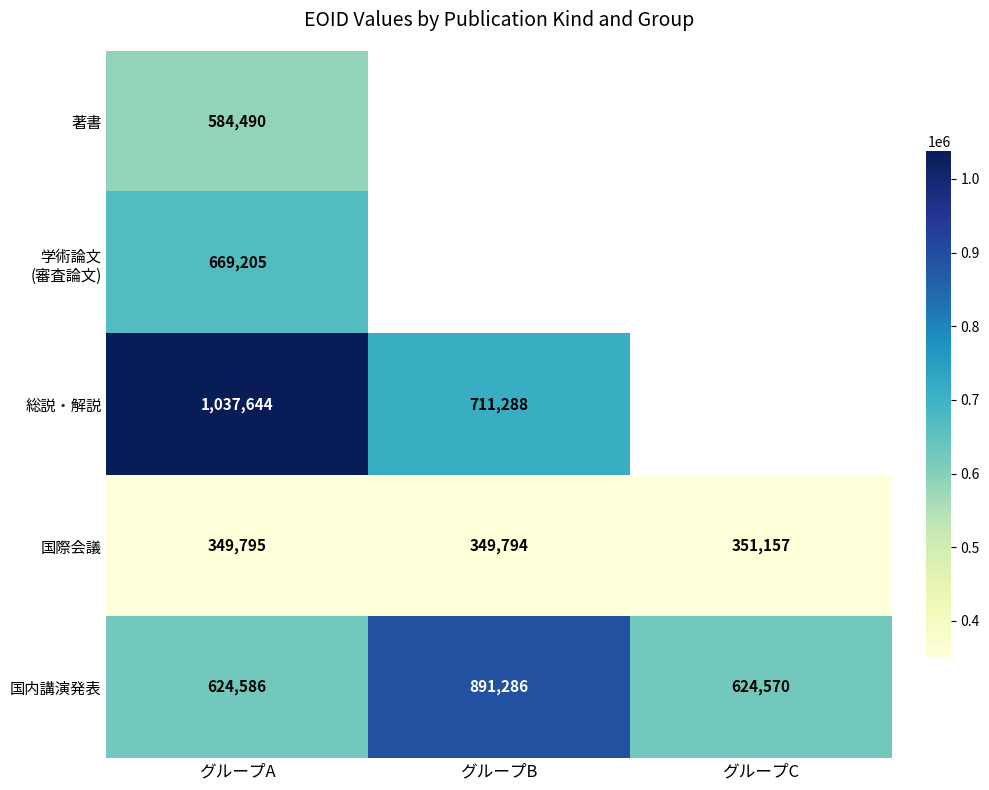

The 総説・解説 series shows 1112779 at グループB. True or false?

False